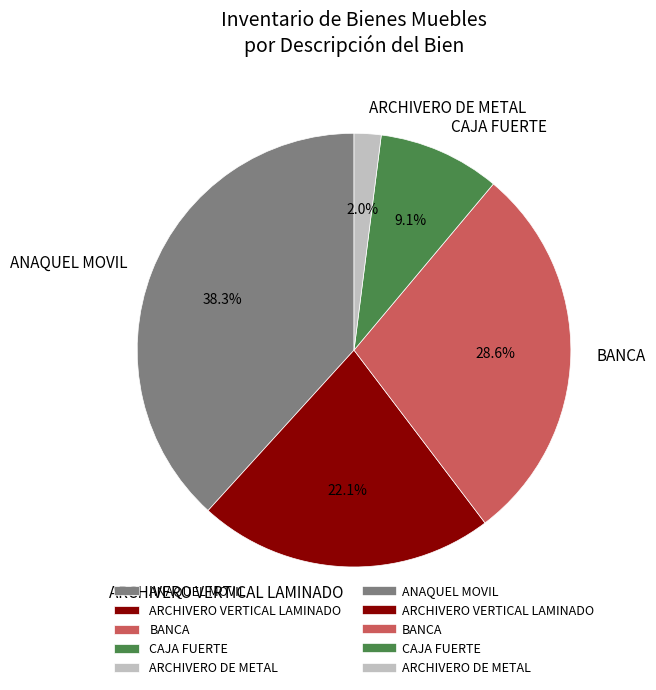

Between ARCHIVERO VERTICAL LAMINADO and ANAQUEL MOVIL, which is larger?

ANAQUEL MOVIL